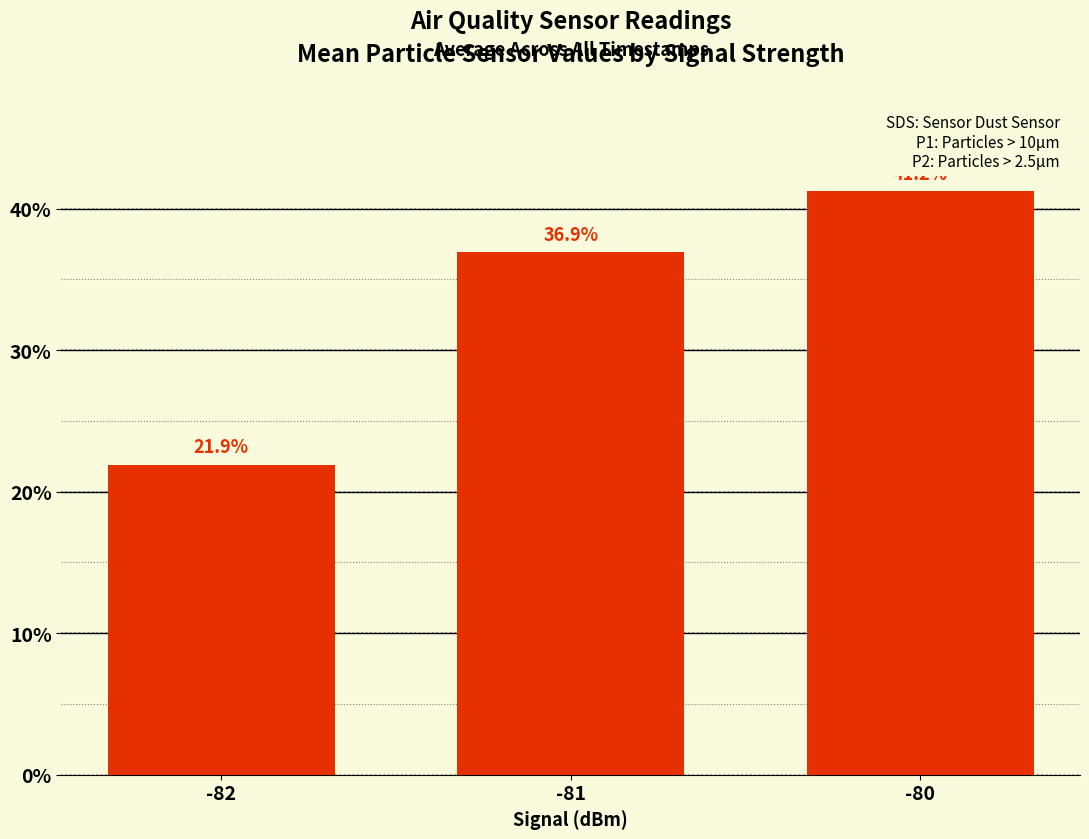

At which category does the chart reach its minimum across all series?

-82